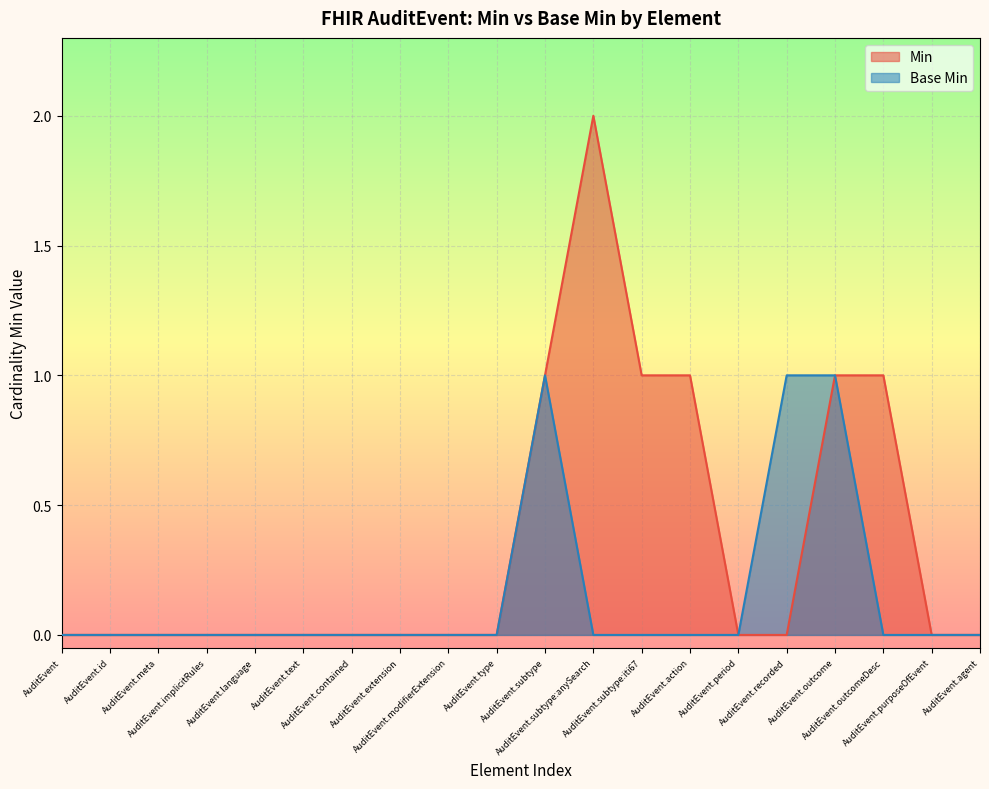

Which series has the largest range (max minus min)?

Min